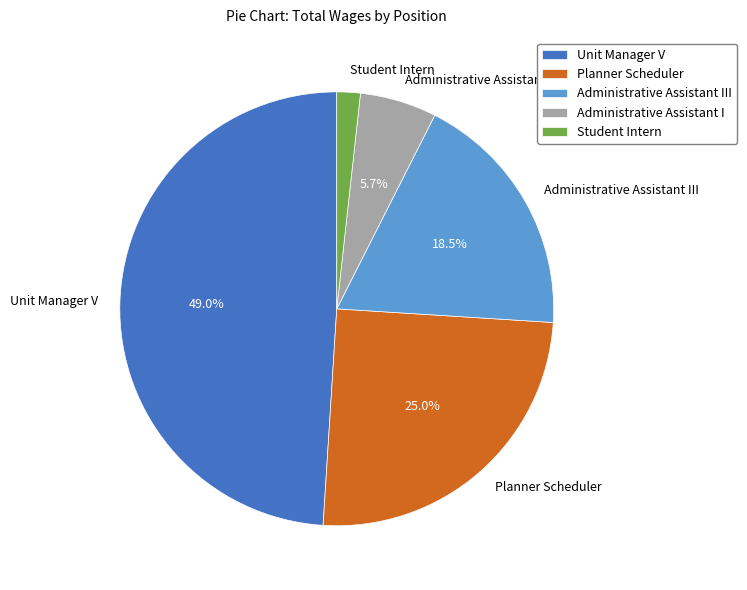

Does any single category account for the majority?

No